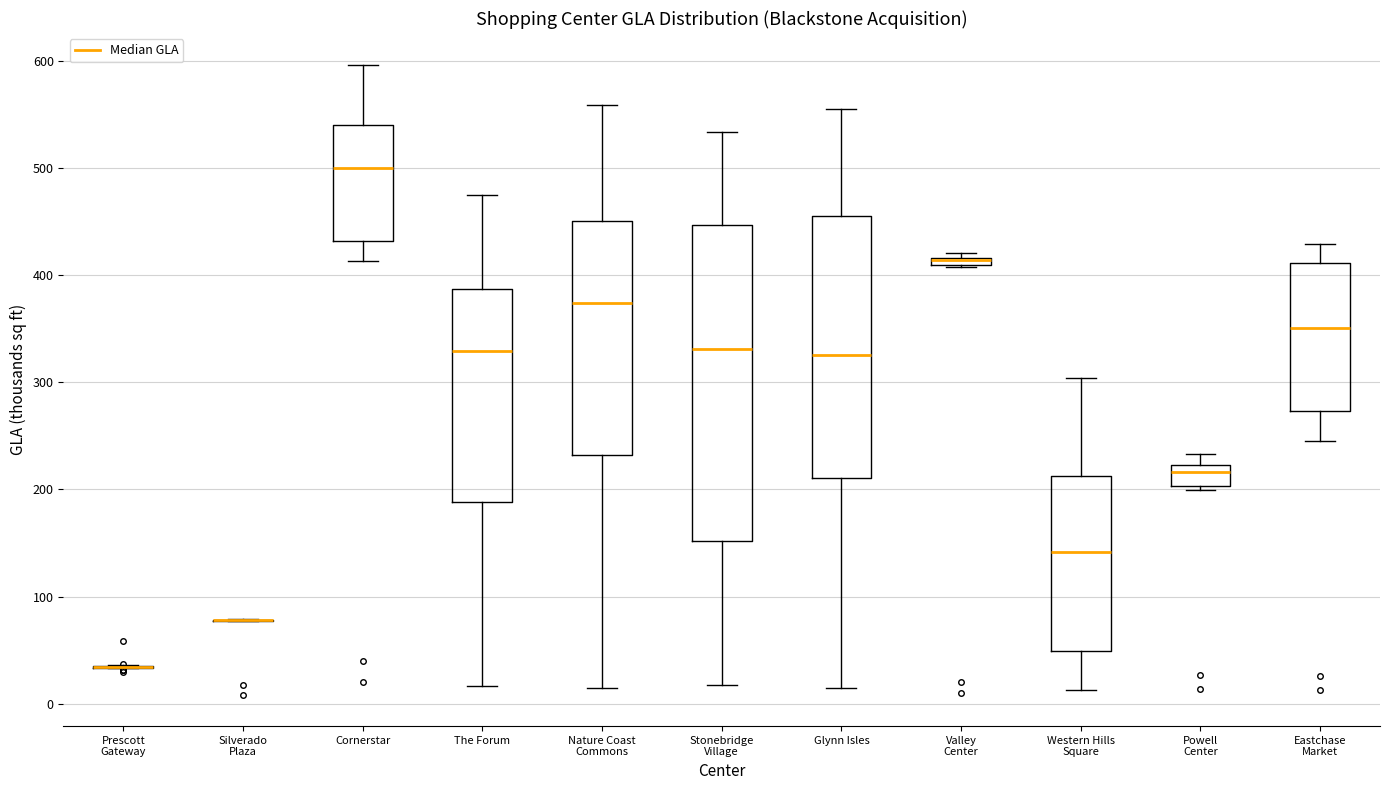

Where does the lower whisker of the box for Glynn Isles end on the y-axis? The values are not printed on the chart, so give them approximately, as read against the axis.

20